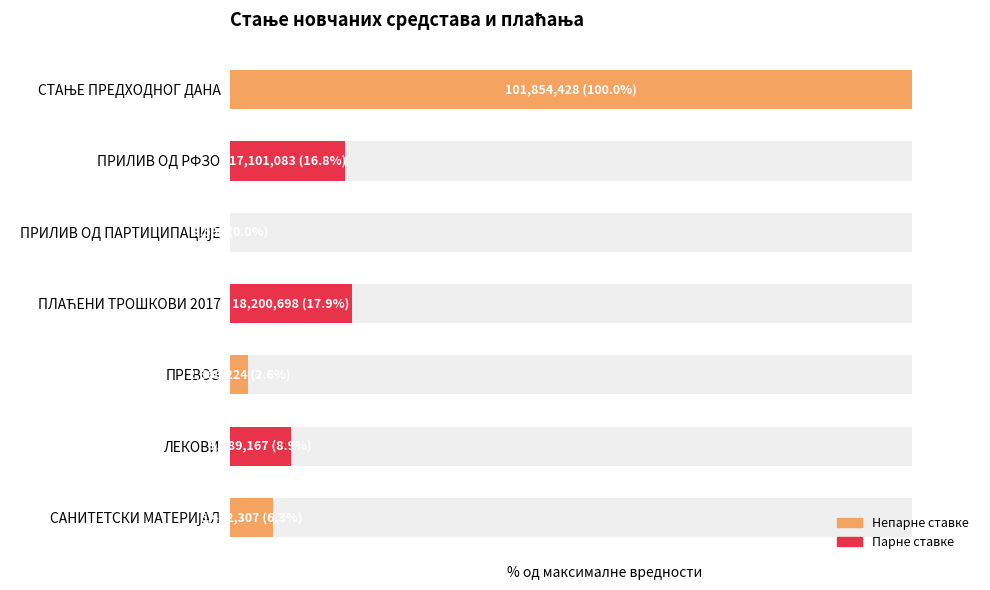

What is the maximum value shown in the chart?

100.0